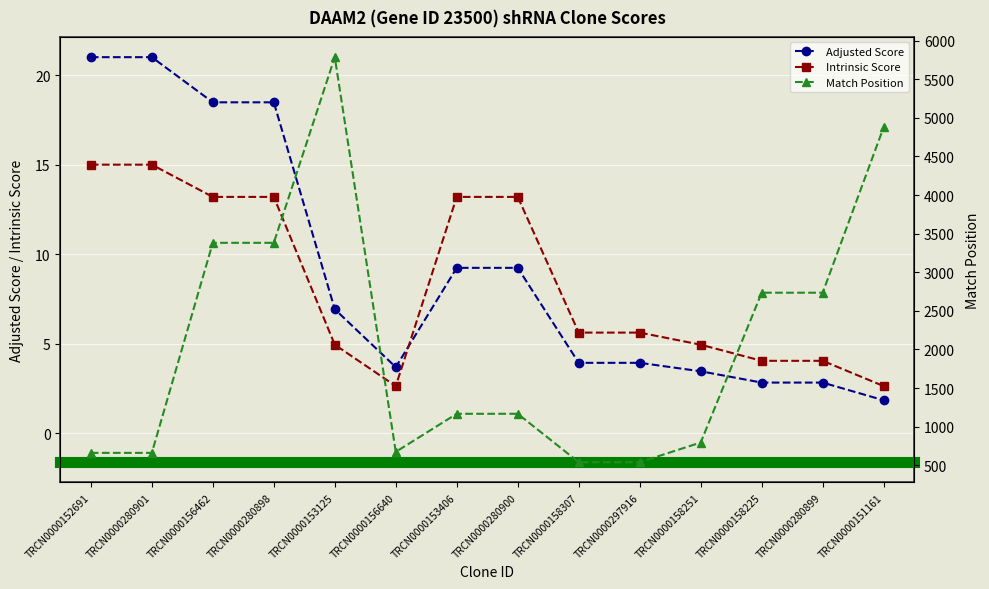

Reading right to left, extract all data points from this chart.

Adjusted Score: 1.8	2.8	2.8	3.5	3.9	3.9	9.2	9.2	3.7	6.9	18.5	18.5	21.0	21.0
Intrinsic Score: 2.6	4.0	4.0	5.0	5.6	5.6	13.2	13.2	2.6	5.0	13.2	13.2	15.0	15.0
Match Position: 4878.0	2735.0	2735.0	795.0	540.0	540.0	1167.0	1167.0	674.0	5785.0	3381.0	3381.0	661.0	661.0